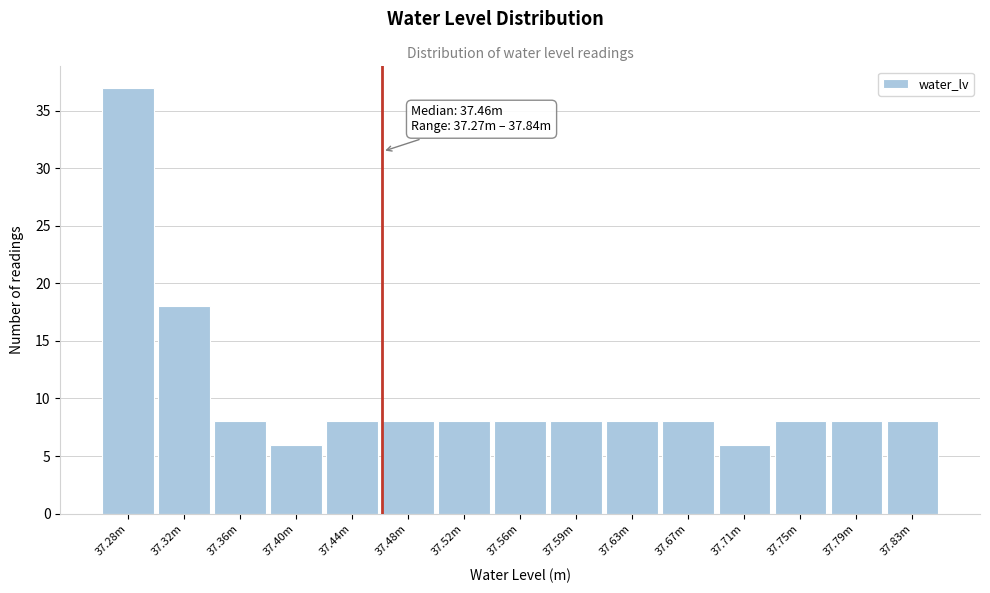

Reading left to right, list all the values displayed in this chart.

37.28m=37	37.32m=18	37.36m=8	37.40m=6	37.44m=8	37.48m=8	37.52m=8	37.56m=8	37.59m=8	37.63m=8	37.67m=8	37.71m=6	37.75m=8	37.79m=8	37.83m=8